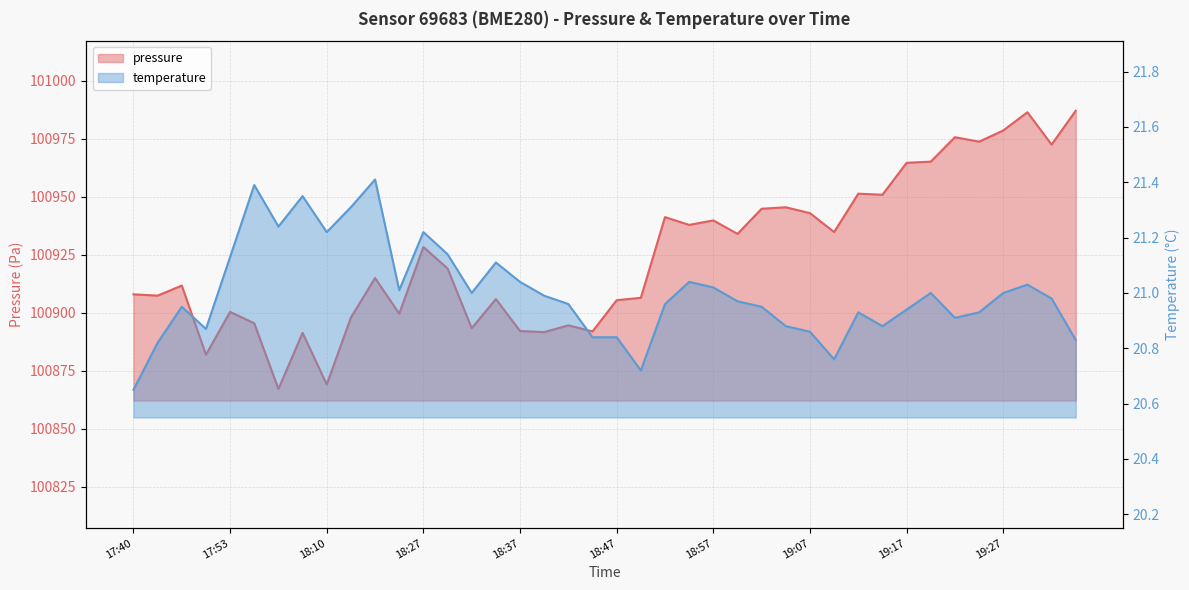

How many interior local valleys does the pressure series have?

14